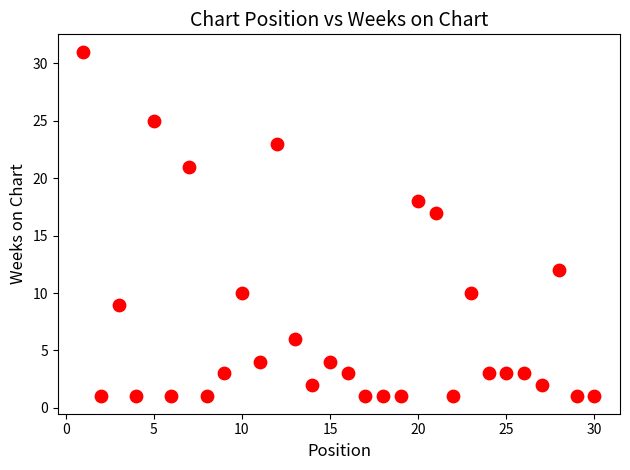

What Y value in the scatter plot is closest to 16?

17